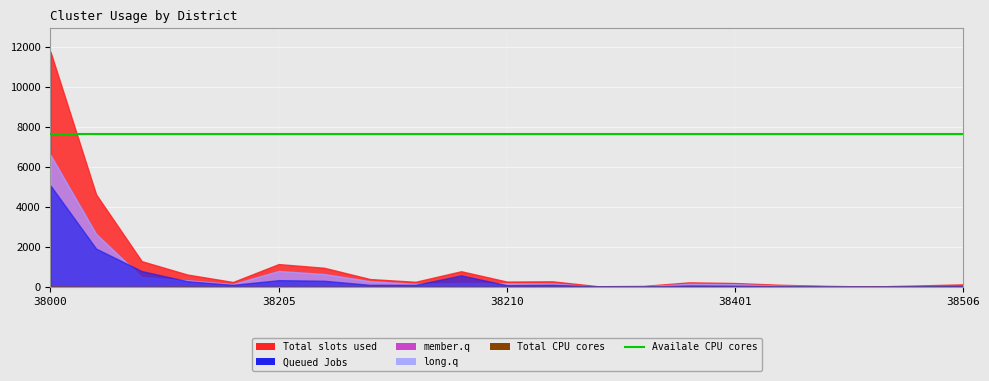

Reading left to right, what are all the values shown in this chart?

Total slots used: 11753	4623	1287	619	247	1142	956	395	257	784	268	280	35	51	229	195	107	54	22	73	129
Queued Jobs: 5067	1914	792	286	104	338	309	104	102	578	86	105	27	19	70	58	40	20	17	34	64
member.q: 6603	2655	491	333	141	801	645	291	153	196	182	174	8	31	157	136	66	34	5	39	65
long.q: 6597	2652	491	333	141	800	645	291	153	194	182	174	8	31	157	136	66	34	5	39	65
Total CPU cores: 23	3	1	13	0	1	0	1	0	2	0	0	0	0	0	0	0	0	1	3	0